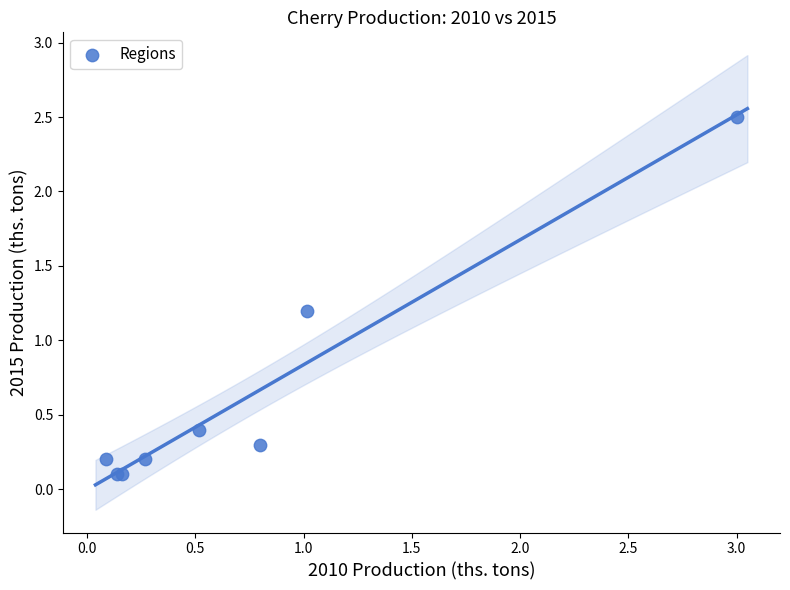

What Y value in the scatter plot is closest to 1?

1.2